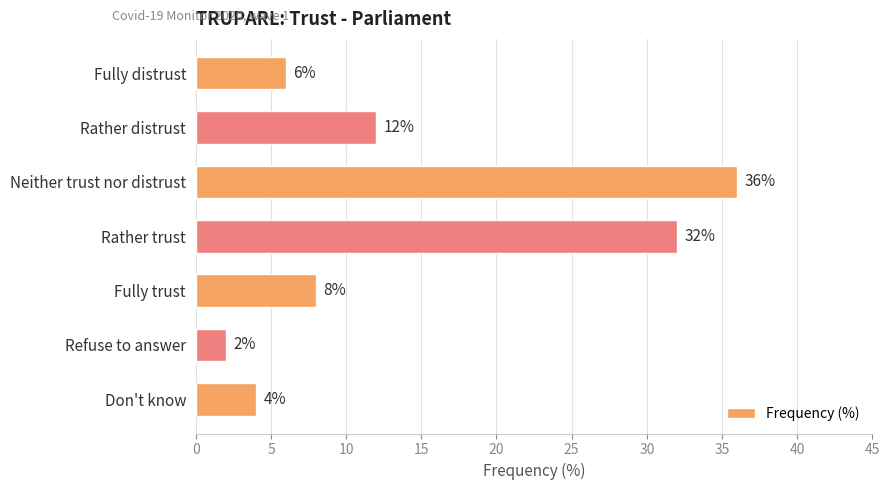

Between Fully distrust and Rather distrust, which is larger?

Rather distrust